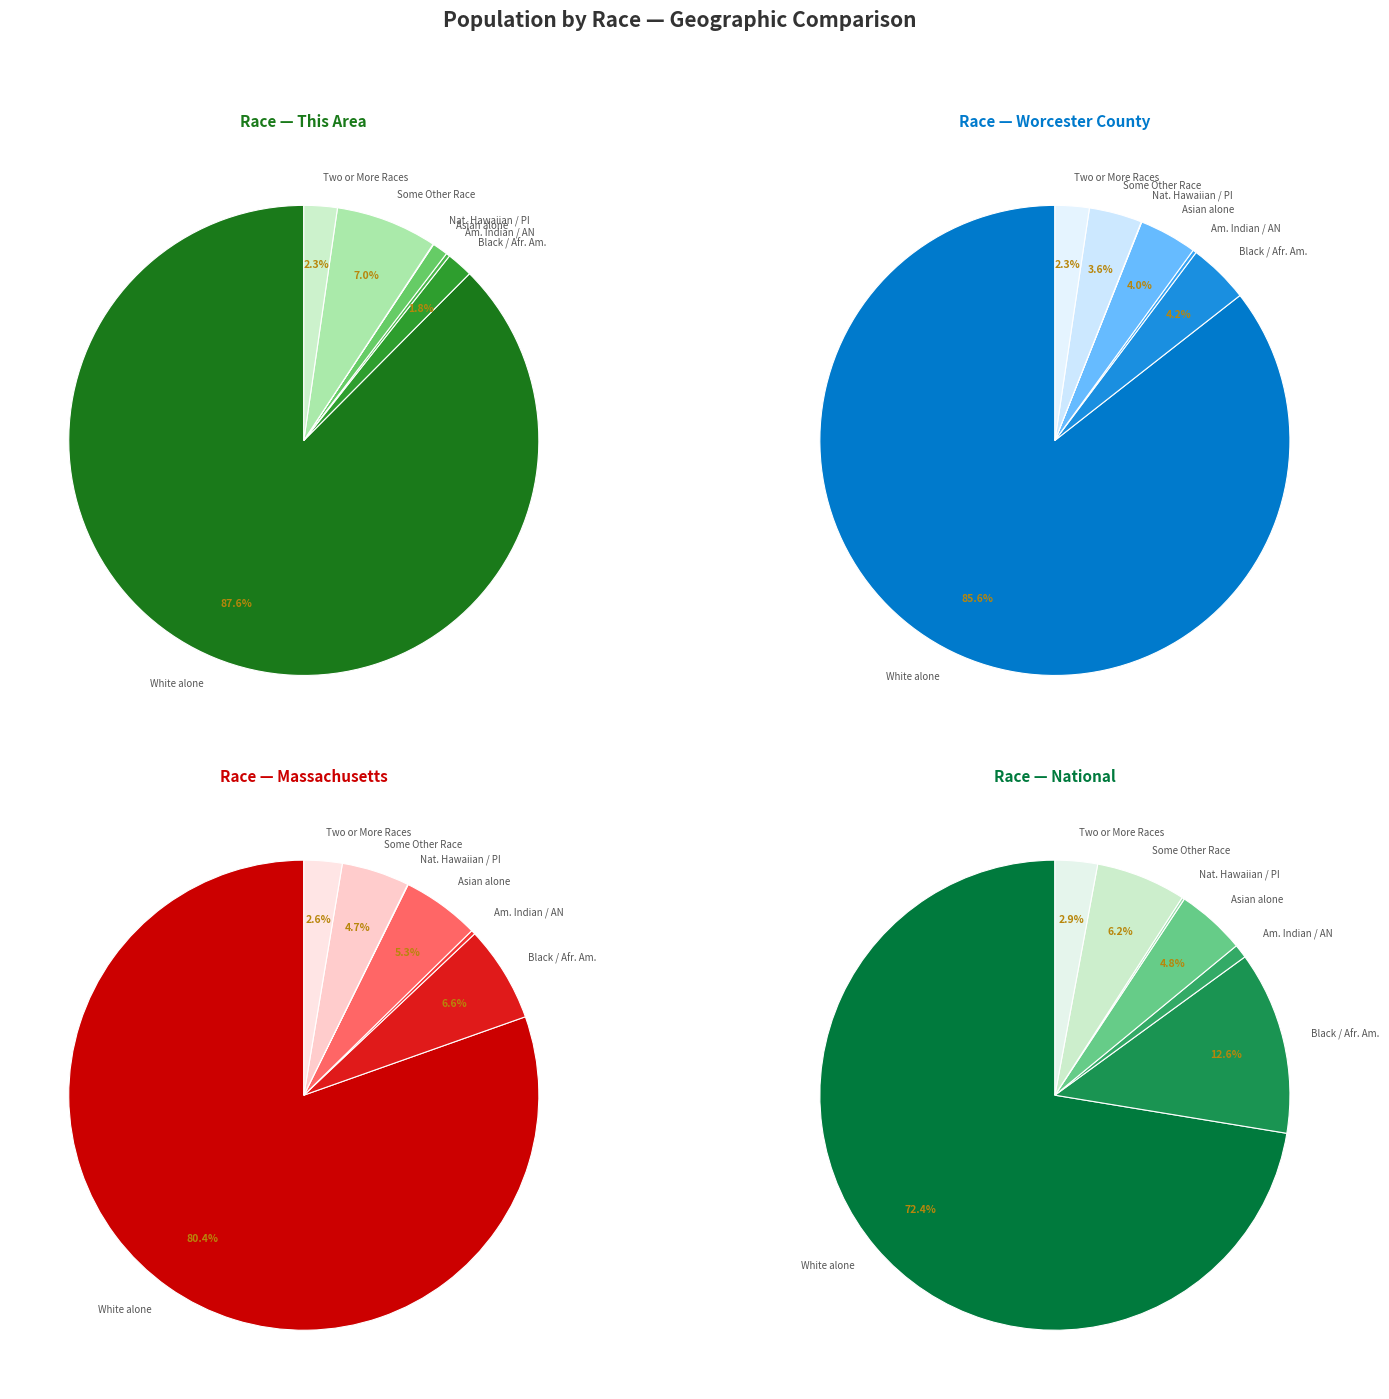

How many slices are in this pie chart?

7